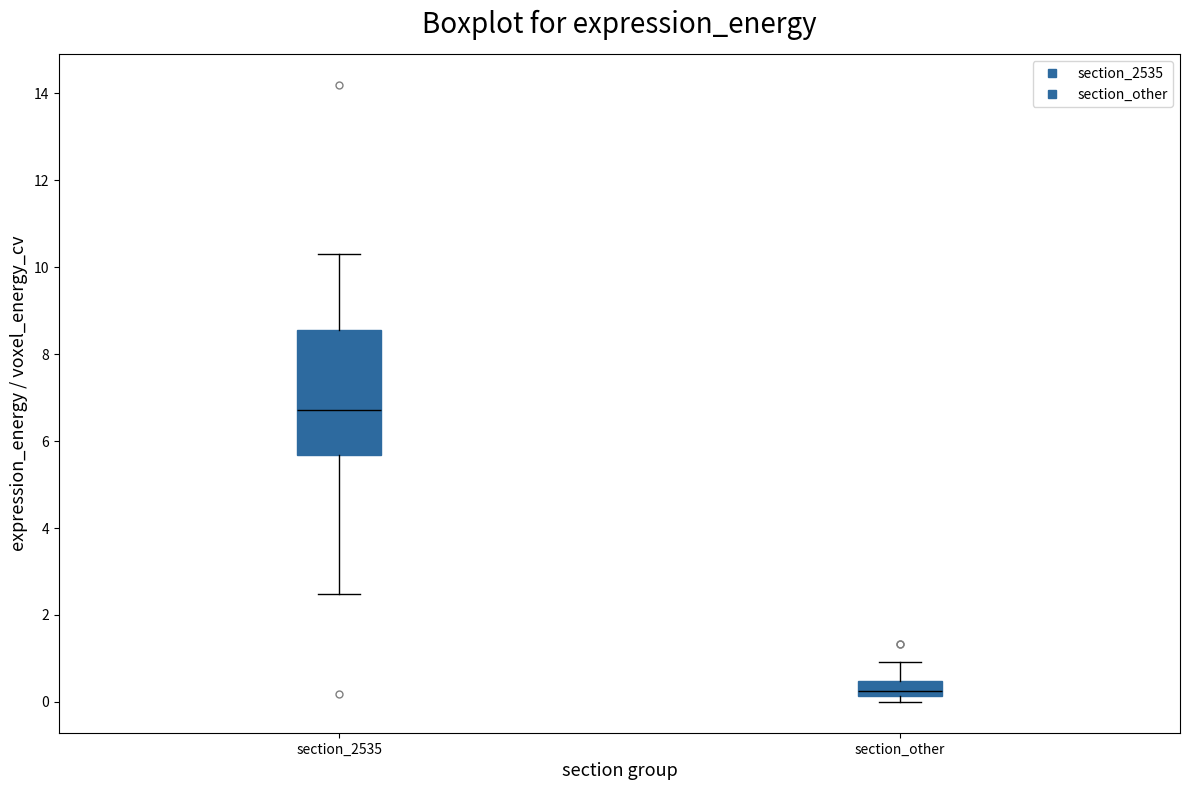

Reading left to right, read every box against the y-axis: the position of its median line, the range the box covers, and the ends of its whiskers. The values are not printed on the chart, so give them approximately, as read against the axis.

section_2535: median 6.8, box 5.6 to 8.6, whiskers 2.4 to 10.4
section_other: median 0.2 (just above the box's lower edge), box 0.2 to 0.4, whiskers 0.0 to 1.0